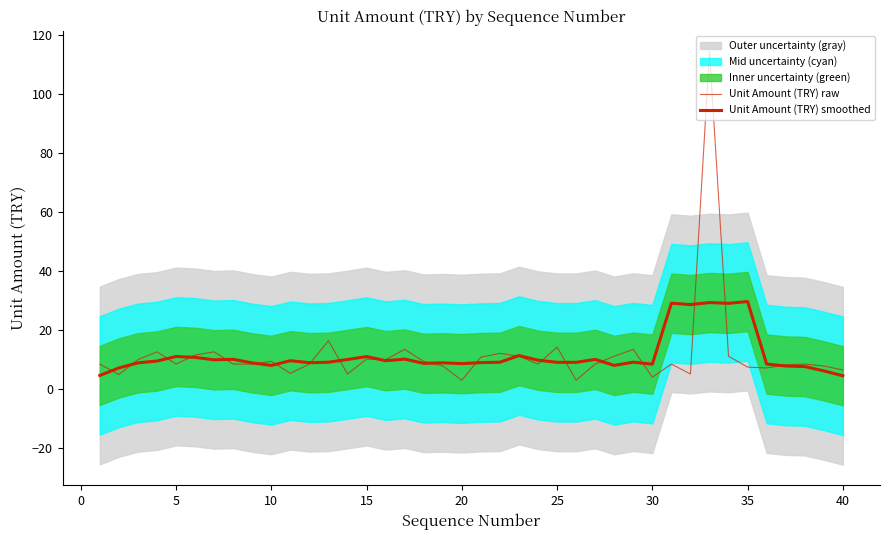

Between 39 and 20, which is larger?

20